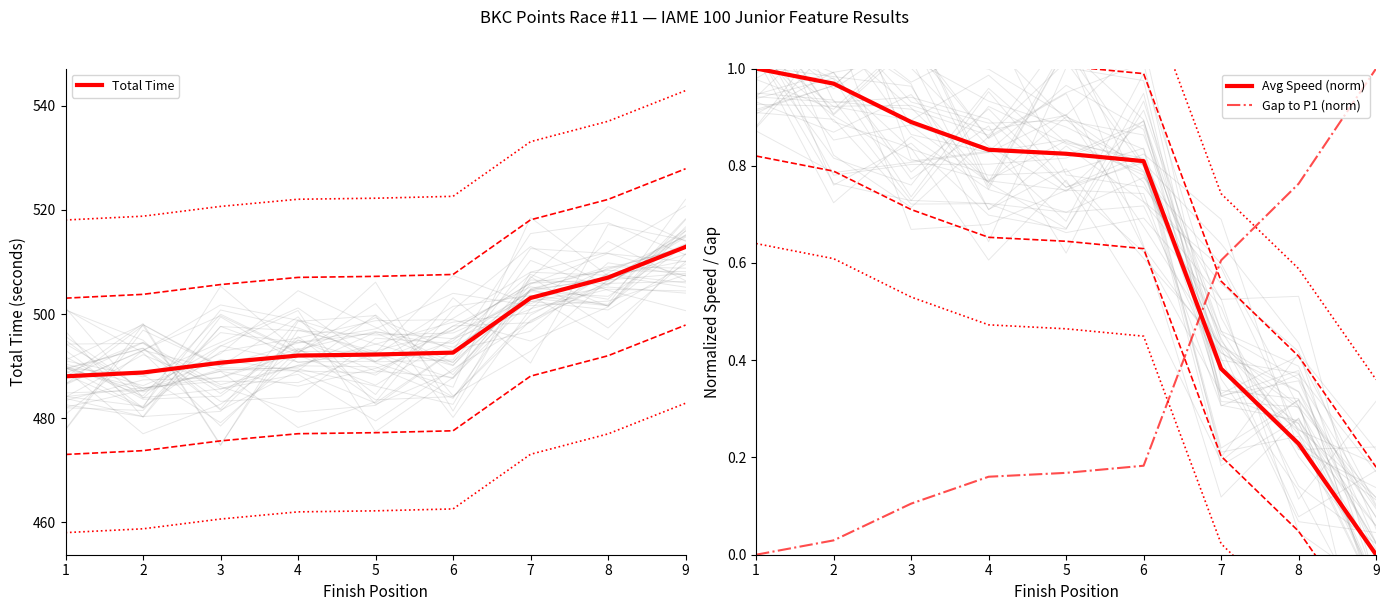

True or false: Avg Speed (norm) and Total Time cross at least once.

False